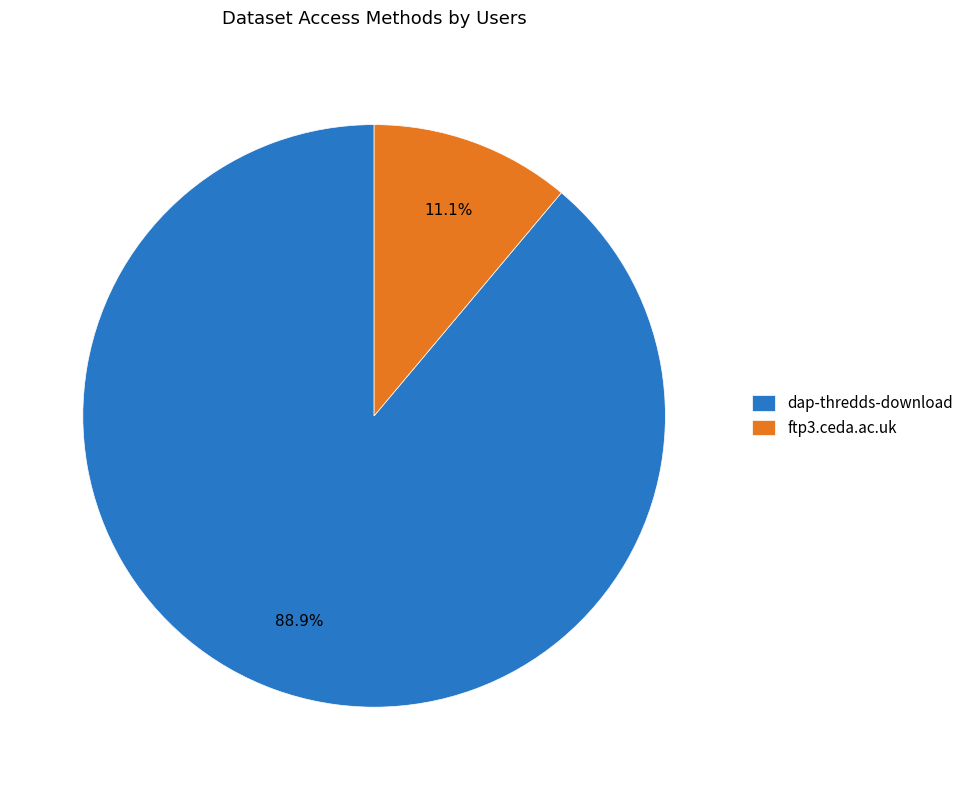

Approximately how many times larger is the value at dap-thredds-download compared to ftp3.ceda.ac.uk?

8.0